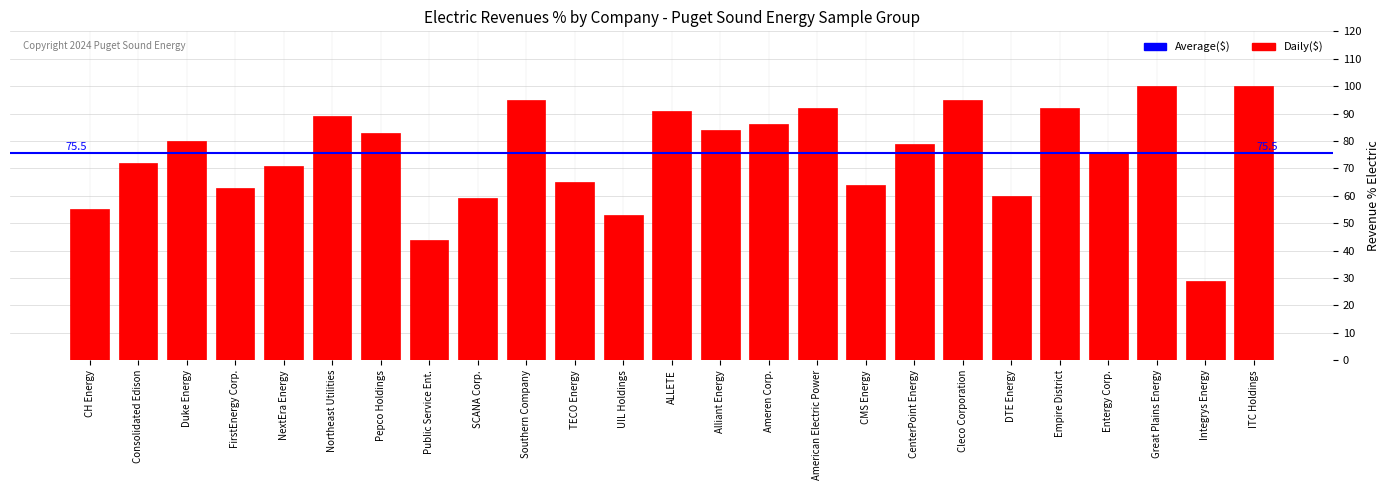

The value at Public Service Ent. is 27. True or false?

False